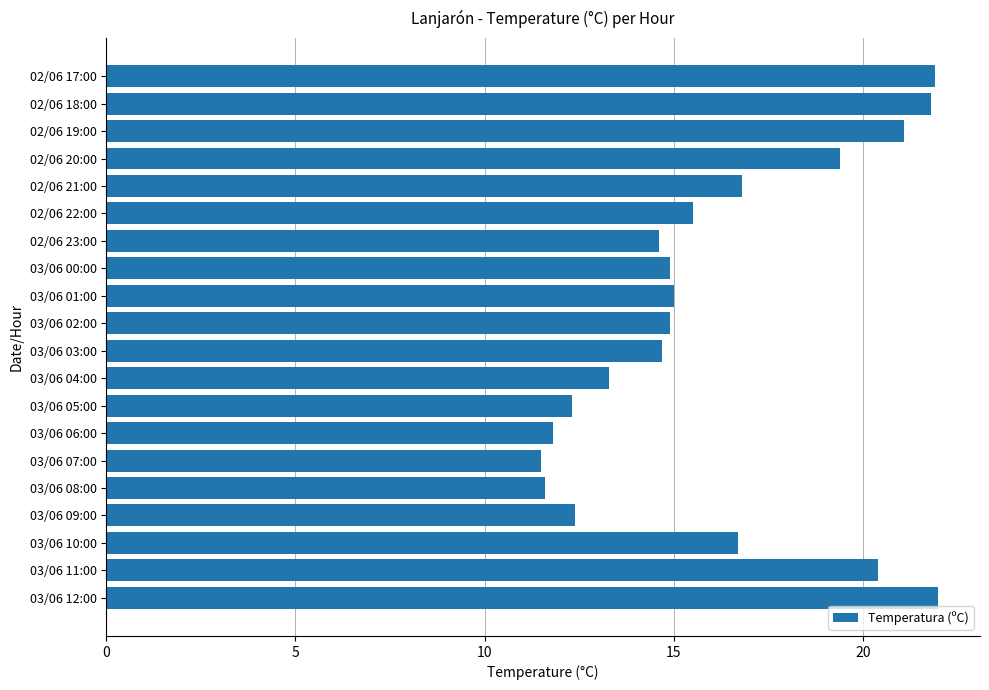

True or false: the data shows 8.9 at 03/06 00:00.

False